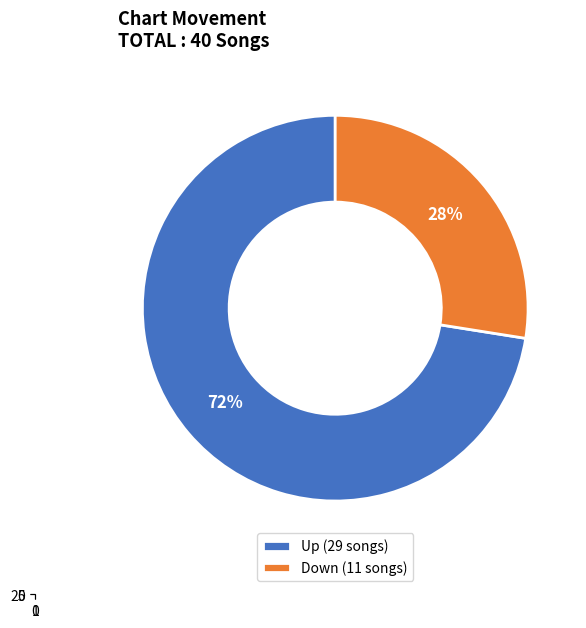

To the nearest percent, what is the average slice percentage?

50%